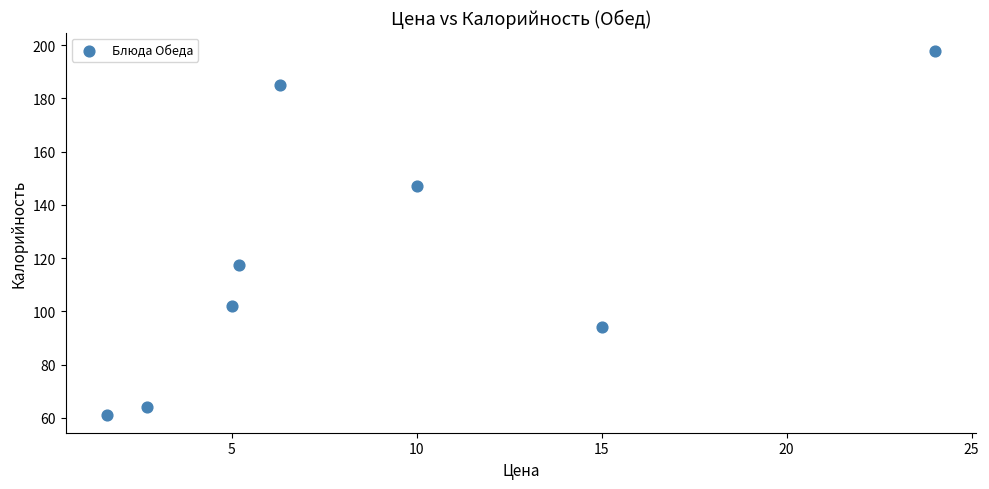

What is the average X value?

8.7